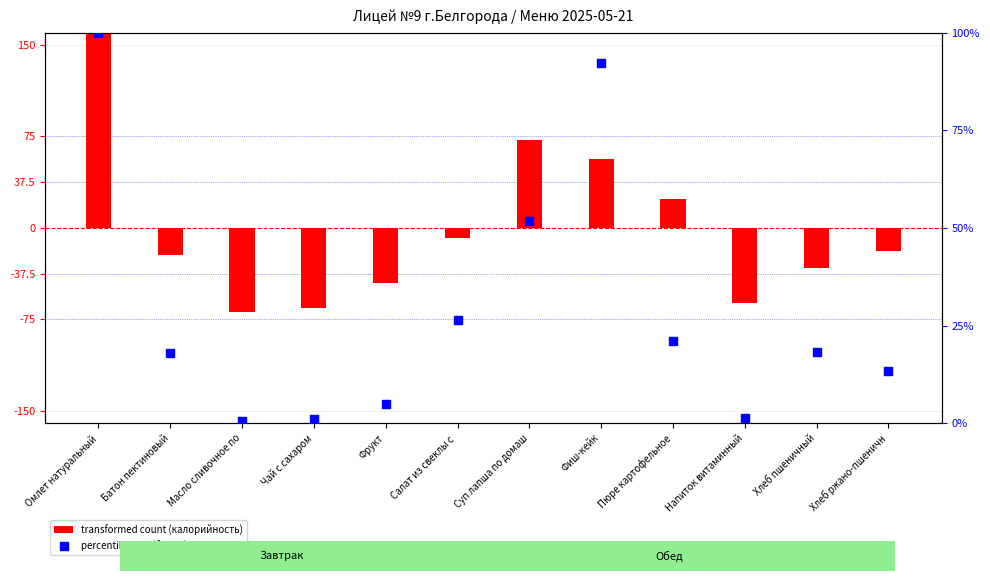

What is the total value across all series at Фиш-кейк?

148.4